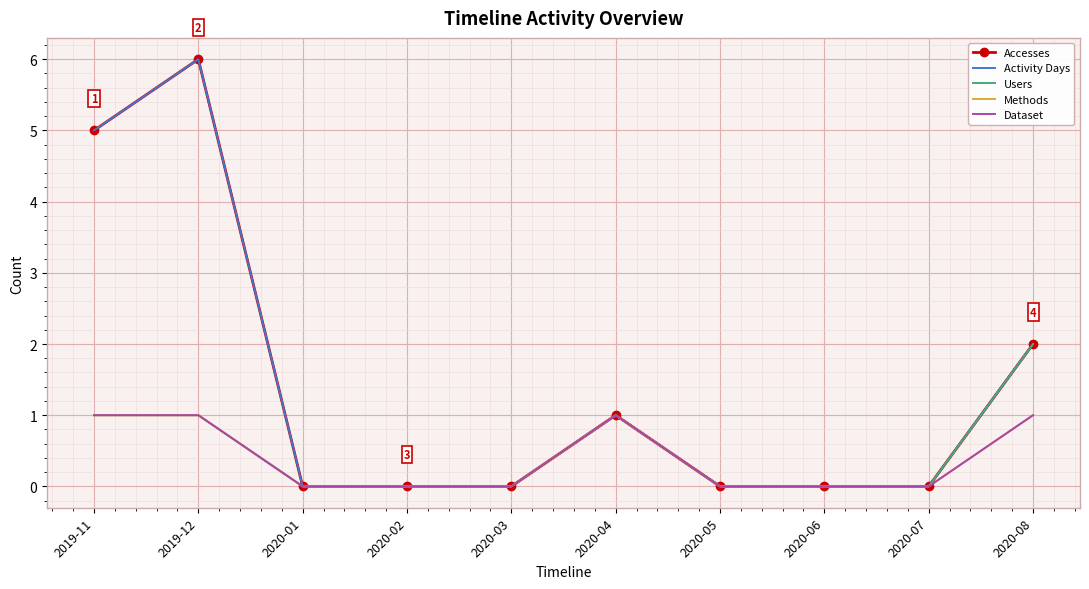

How many lines are shown in the chart?

5